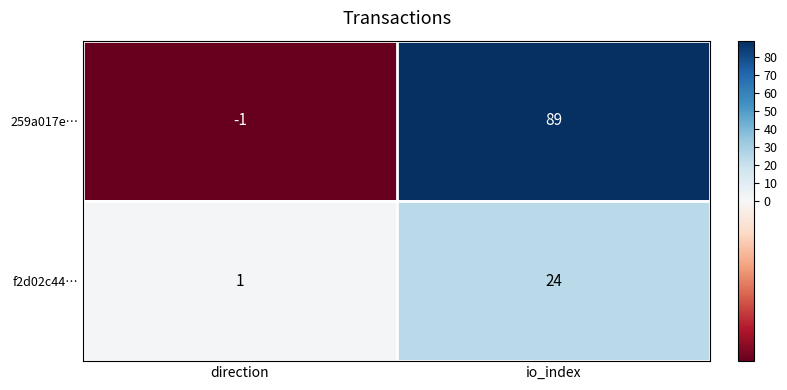

Reading left to right, what are all the values shown in this chart?

259a017e…: -1	89
f2d02c44…: 1	24